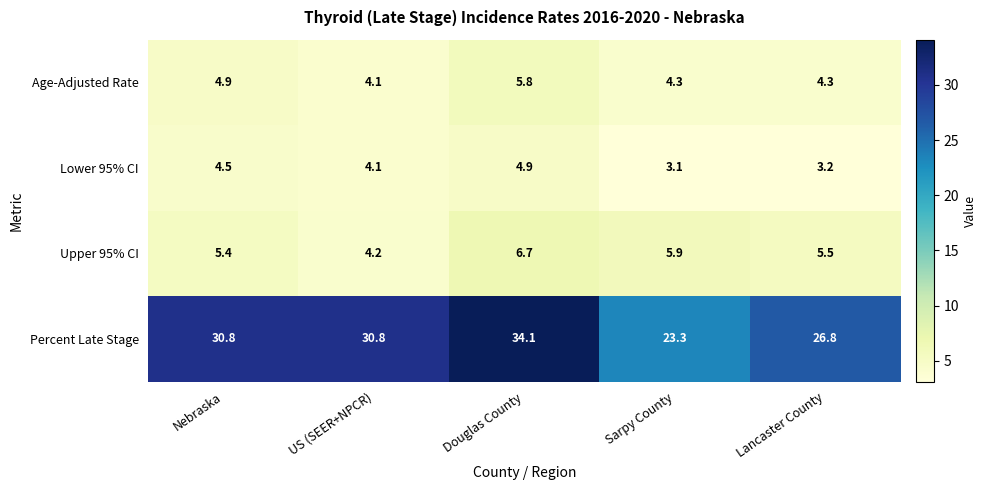

What is the difference between the second highest and second lowest values in the Lower 95% CI series?

1.3